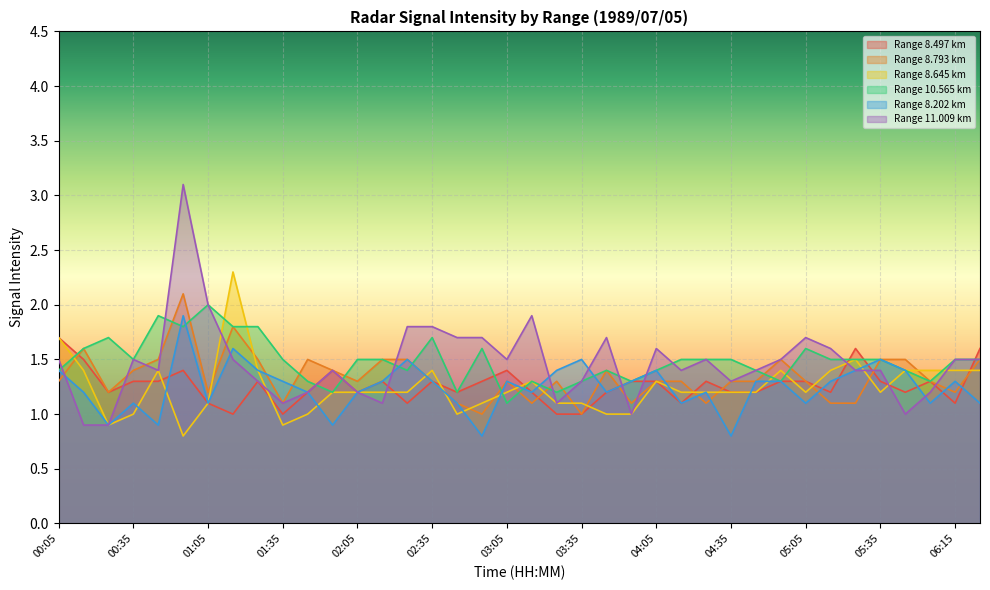

Does the chart display data point markers on the line(s)?

No